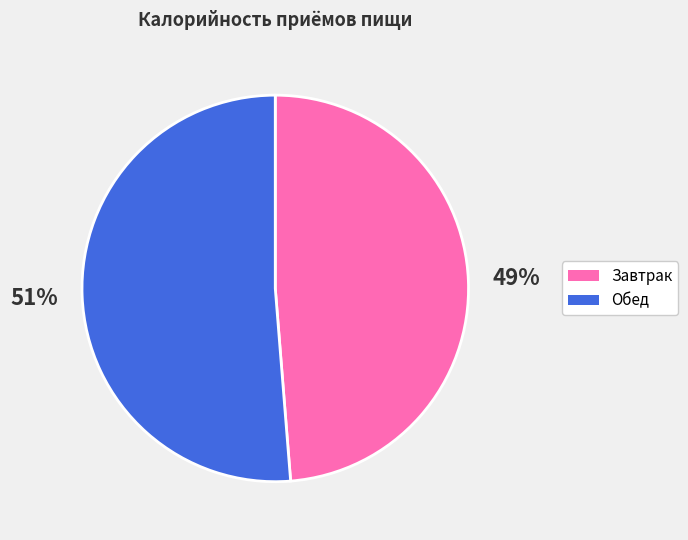

True or false: Обед accounts for 51% of the total.

True